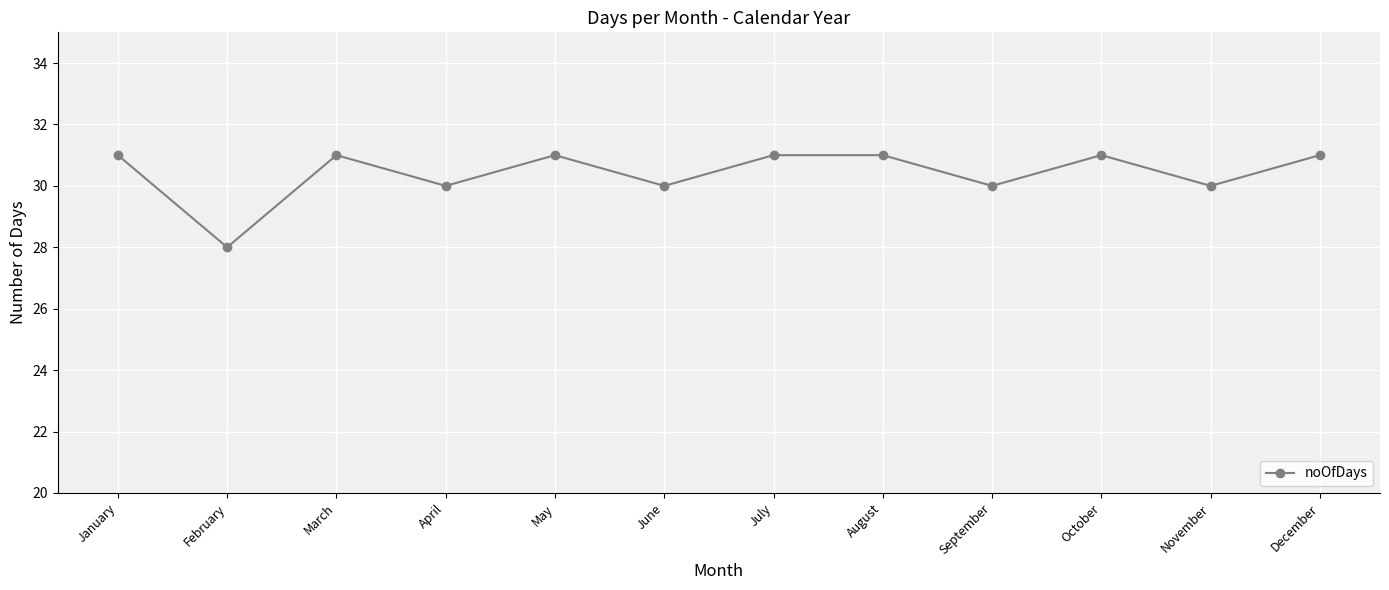

Reading left to right, transcribe all the data shown in this chart.

January=31	February=28	March=31	April=30	May=31	June=30	July=31	August=31	September=30	October=31	November=30	December=31